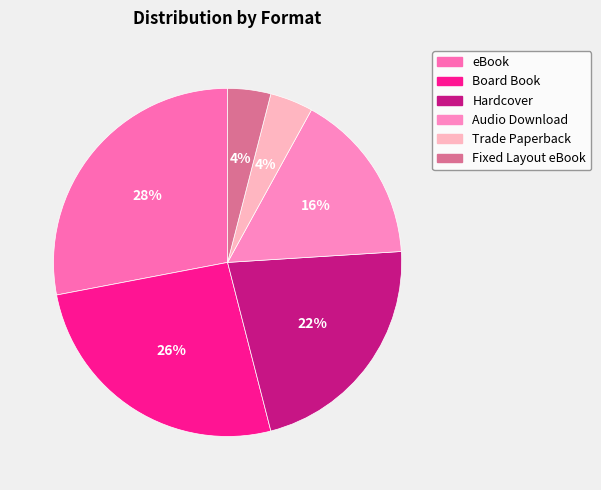

To the nearest percent, what is the difference between the Board Book and Audio Download slice percentages?

10%